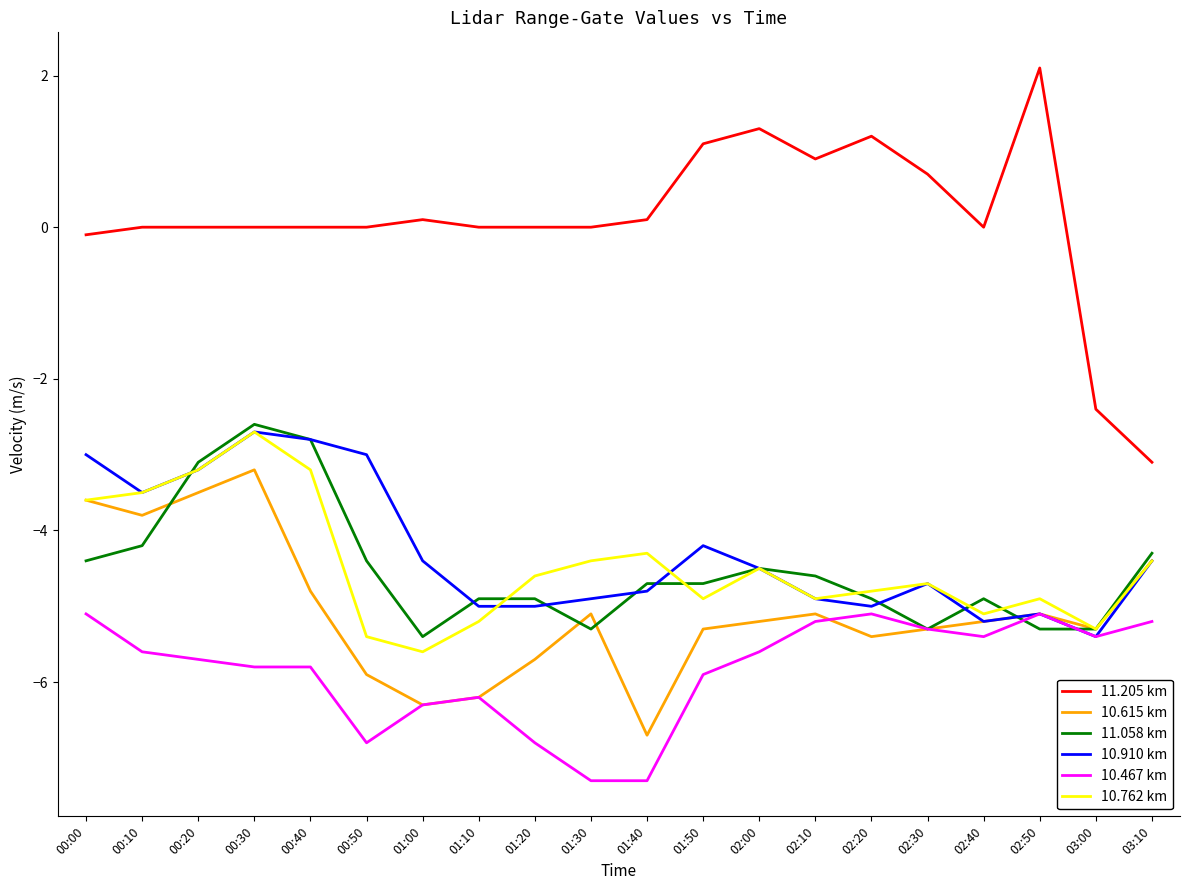

Which series has the widest spread of values?

11.205 km